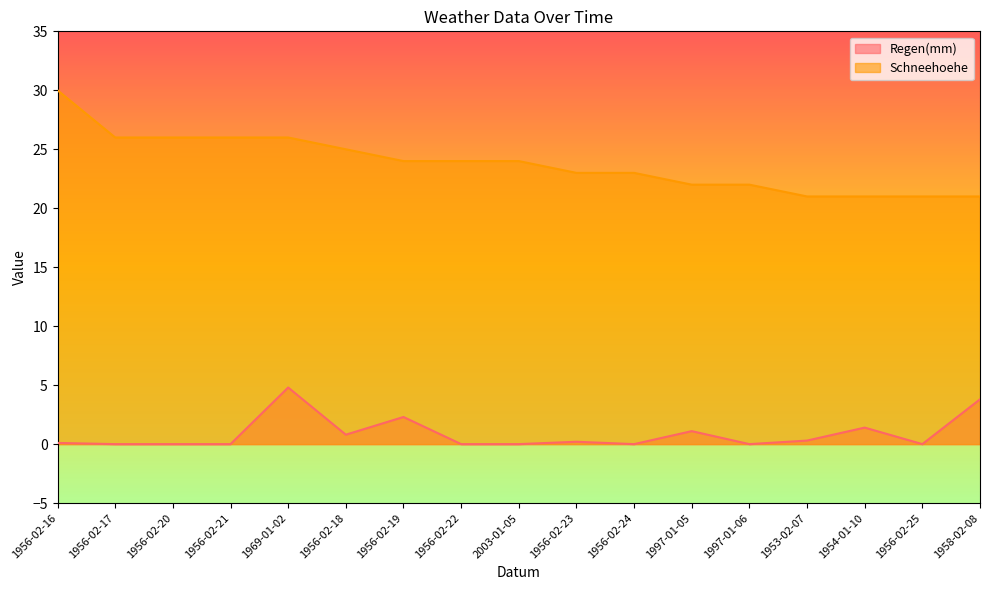

True or false: Schneehoehe has a value of 8.6 at 1953-02-07.

False